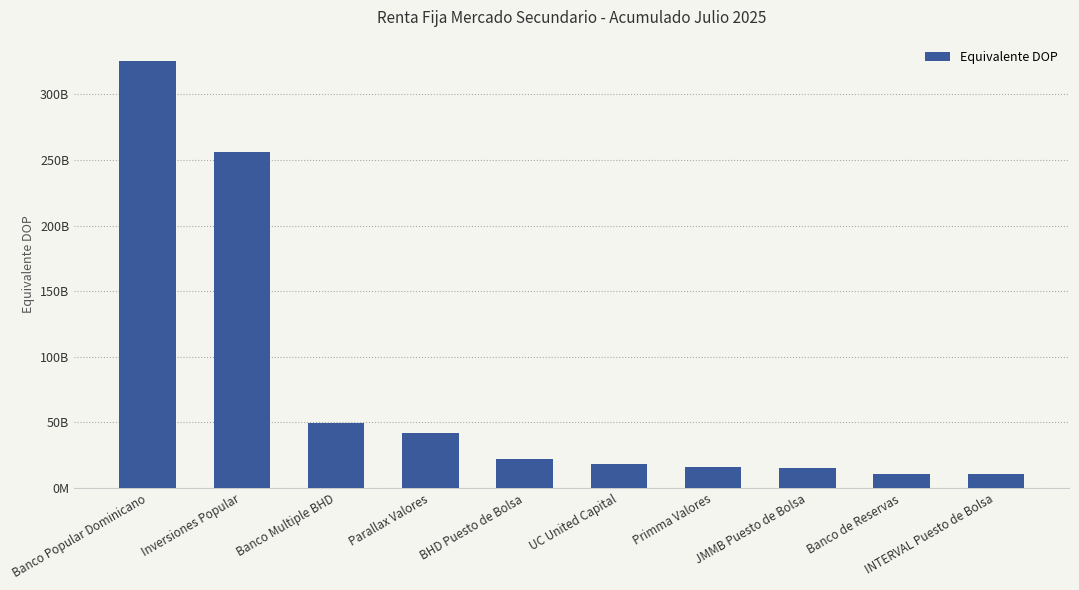

Is it true that the value at JMMB Puesto de Bolsa is 15430160901.8?

True